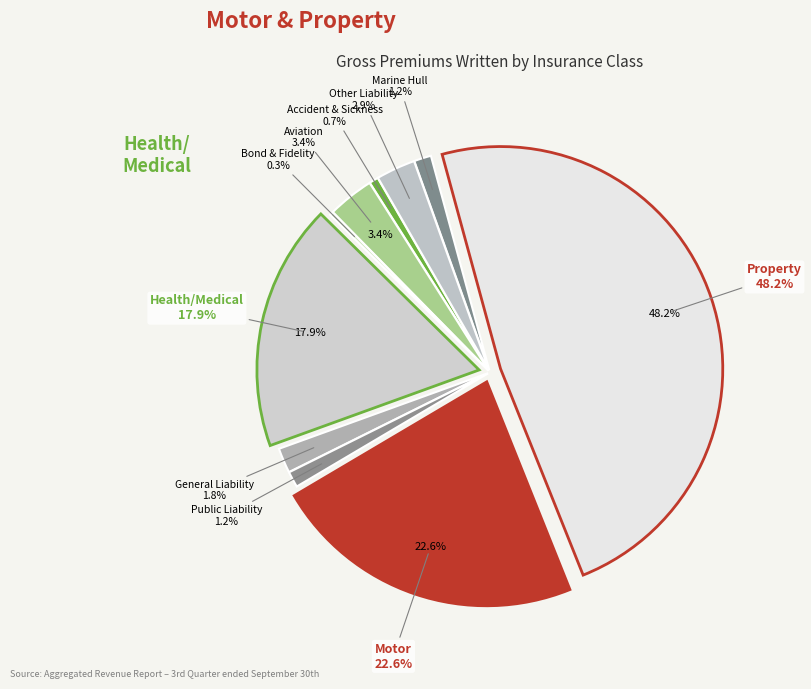

Which slice is the smallest?

Bond & Fidelity